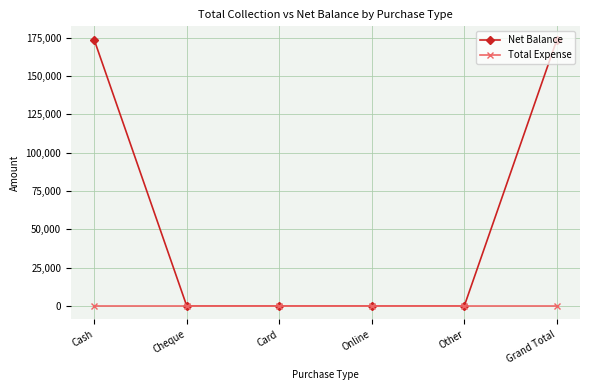

What is the spread (max minus min) of values at Cash?

173641